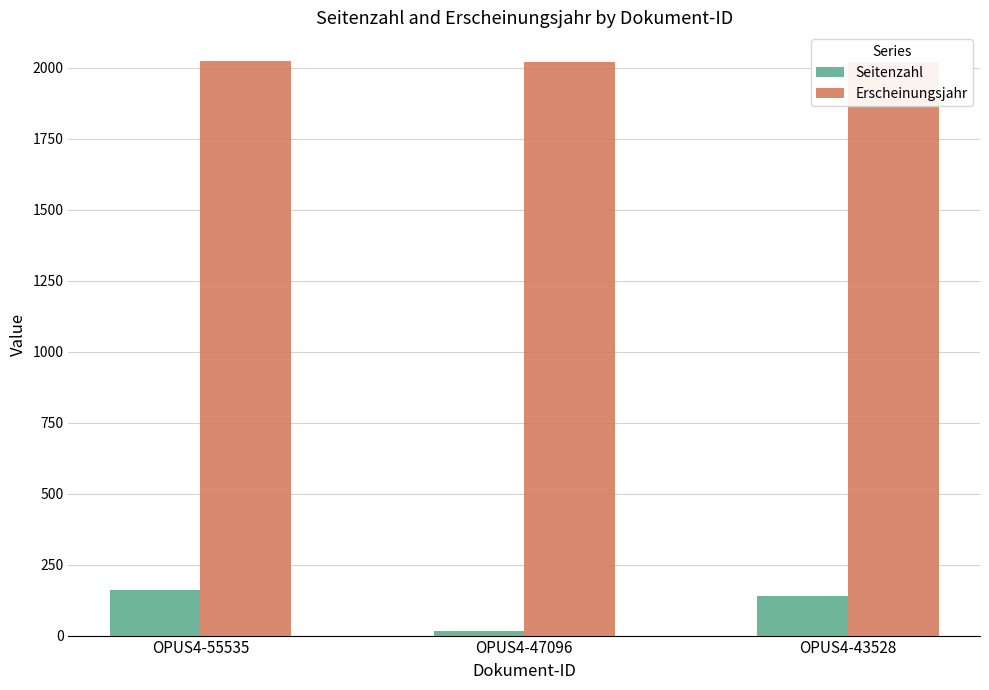

What is the average value of the Seitenzahl series?

106